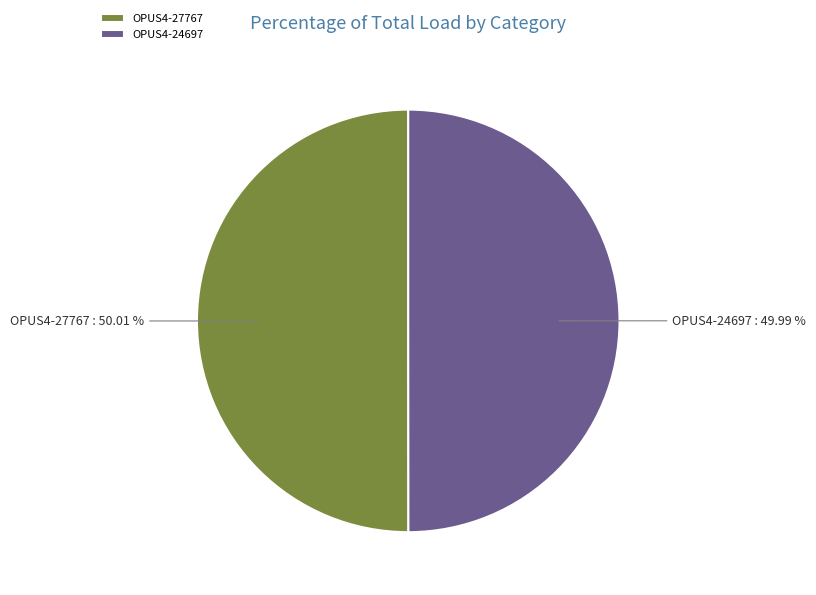

Is there a majority slice in this chart?

Yes